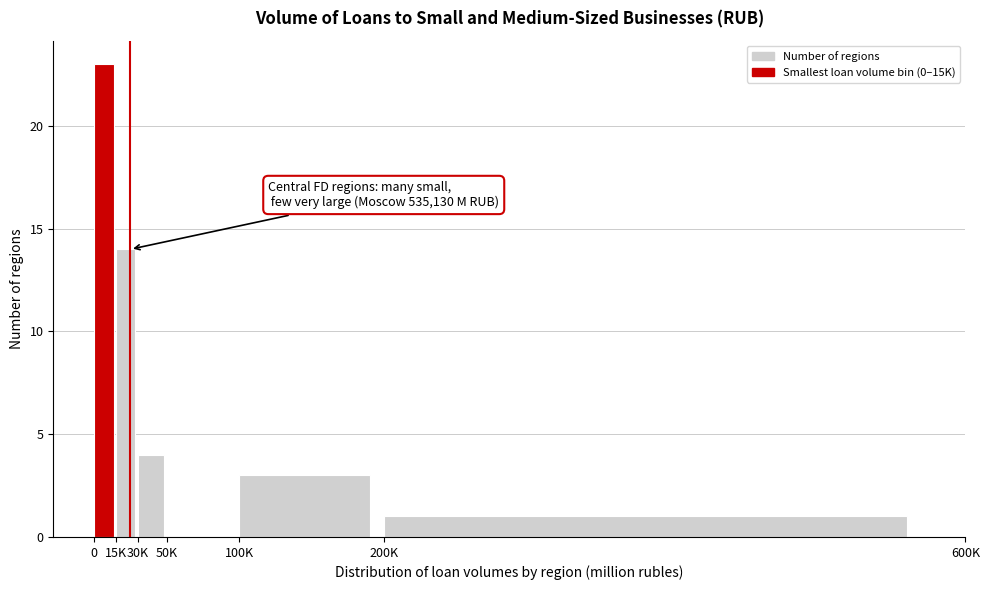

Reading left to right, what are all the values shown in this chart?

0=23	15K=14	30K=4	50K=0	100K=3	200K=1